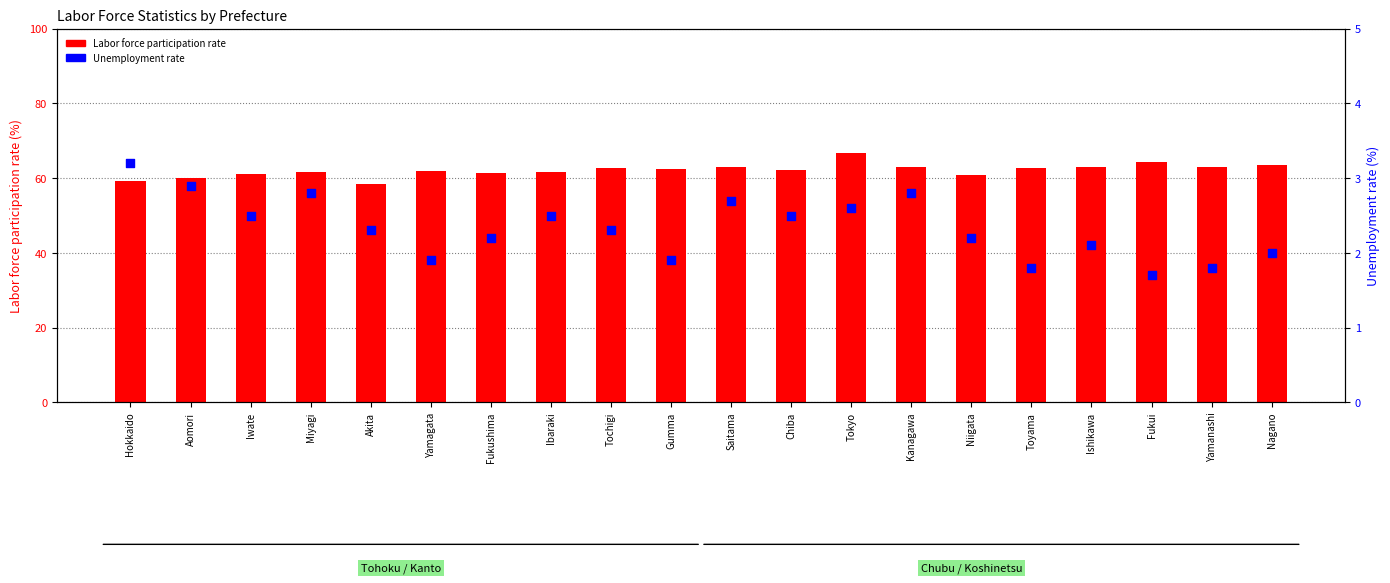

At how many categories does at least one series exceed 4?

20